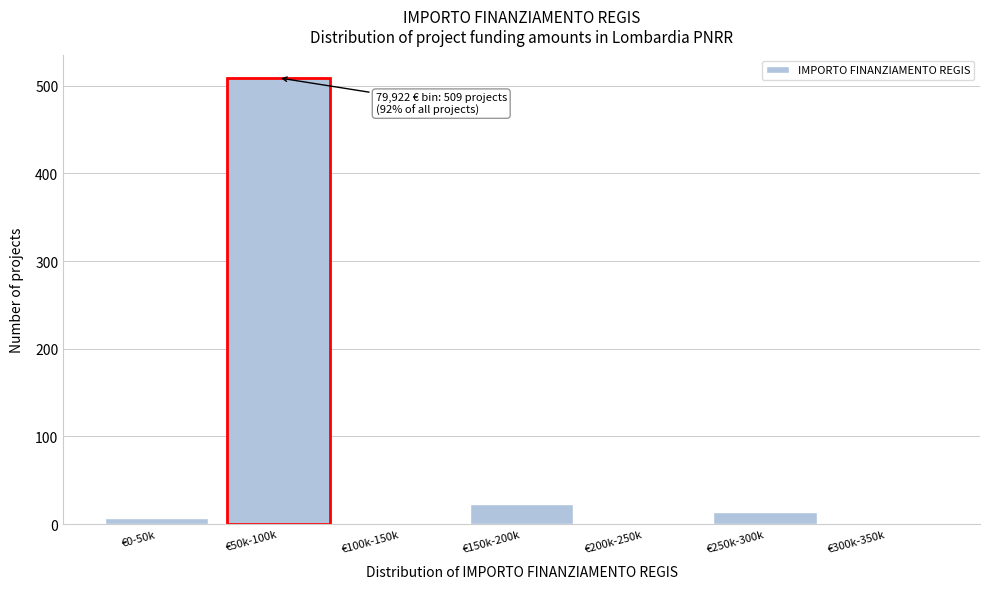

Reading right to left, extract all data points from this chart.

€300k-350k=0	€250k-300k=14	€200k-250k=0	€150k-200k=23	€100k-150k=0	€50k-100k=509	€0-50k=7